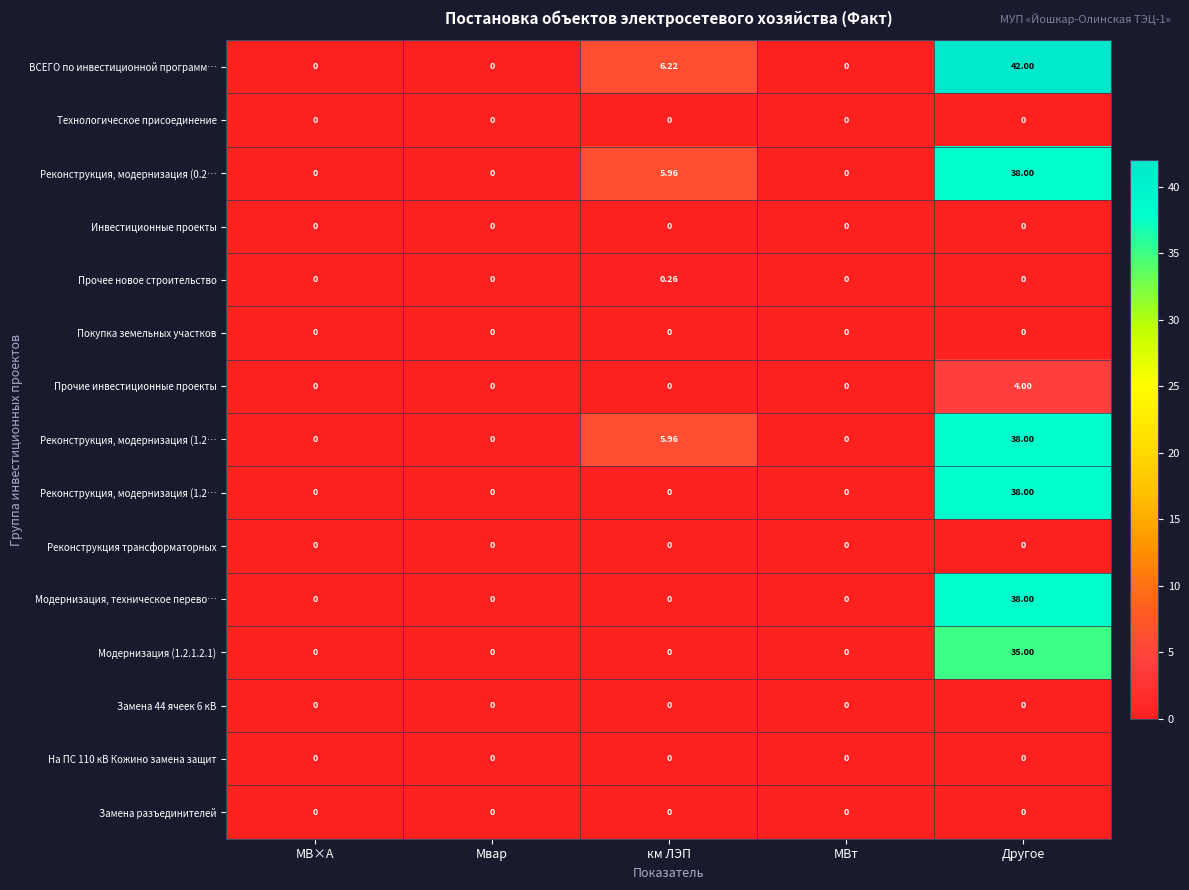

What is the total value across all series at км ЛЭП?

18.4